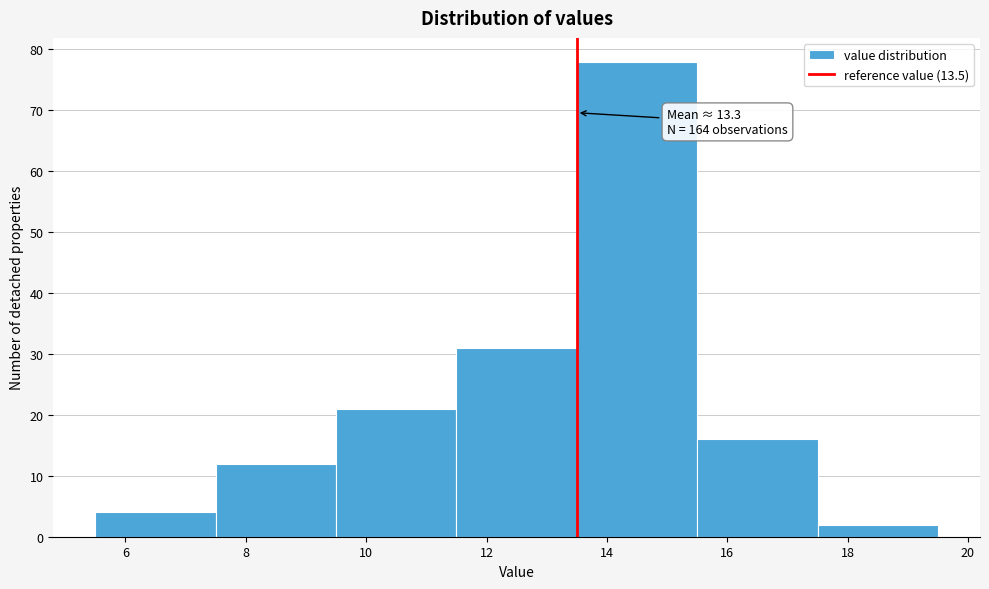

Over which range of the x-axis is the bar tallest?

13.5 to 15.5